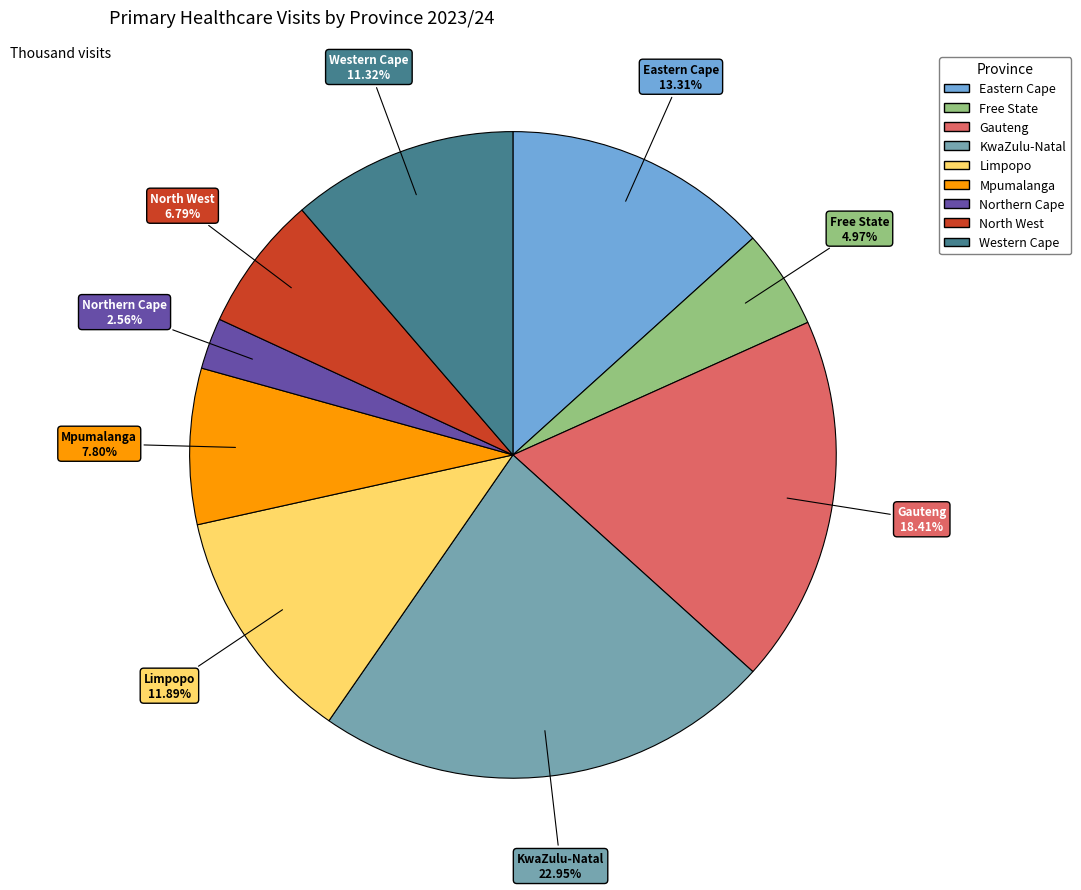

What is the ratio of the value at Gauteng to the value at North West?

2.7